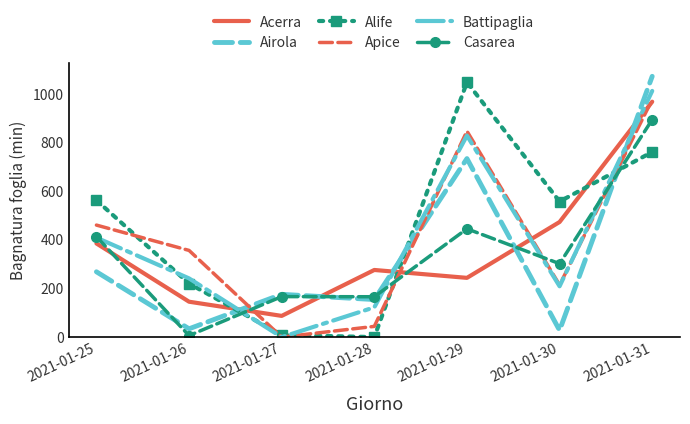

At which label does Airola reach its peak?

2021-01-31